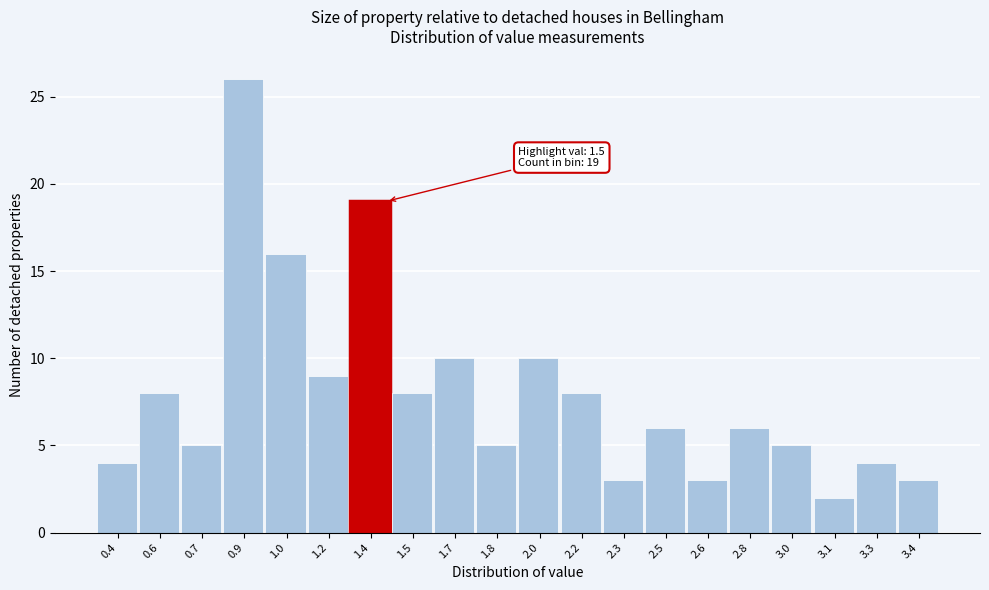

Reading left to right, what are all the values shown in this chart?

4	8	5	26	16	9	19	8	10	5	10	8	3	6	3	6	5	2	4	3